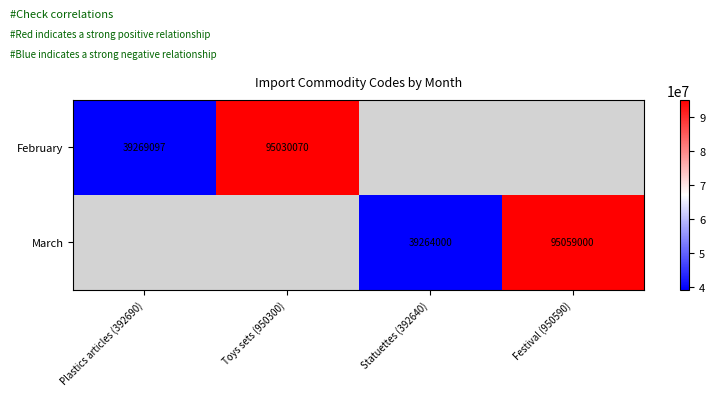

What is the sum of the February values at Toys sets (950300) and Plastics articles (392690)?

134299167